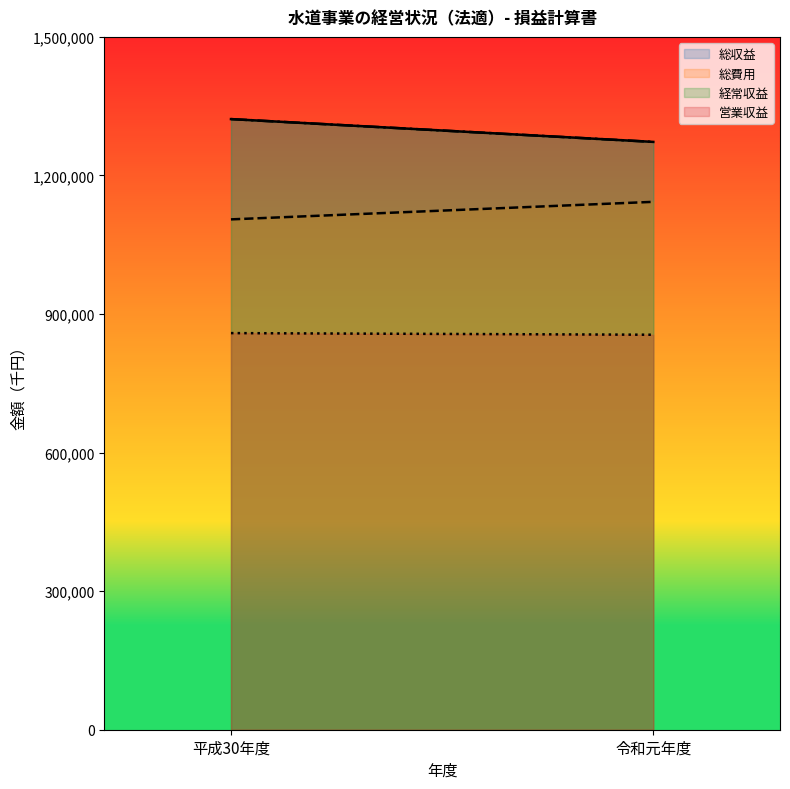

What is the sum of the 経常収益 values at 令和元年度 and 平成30年度?

2594663